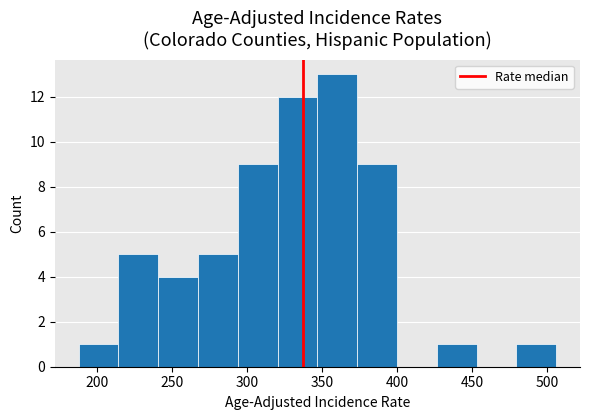

How tall is the bar that spans 190 to 215 on the x-axis? Neither the bar edges nor the heights are printed on the chart, so give them approximately, as read against the axes.

1